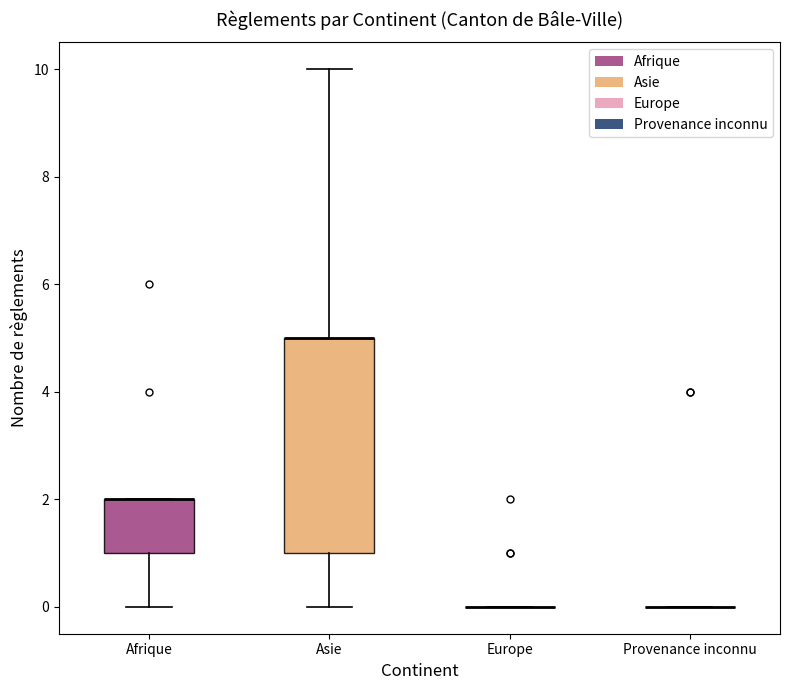

Reading left to right, transcribe this box plot: for each box, give where its median line is, the range the box spans, and where its two whiskers end, as read against the y-axis. The values are not printed on the chart, so give them approximately, as read against the axis.

Afrique: median 2 (drawn on the box's upper edge), box 1 to 2, whiskers 0 to 2
Asie: median 5 (drawn on the box's upper edge), box 1 to 5, whiskers 0 to 10
Europe: box collapsed to a line at 0, whiskers 0 to 0
Provenance inconnu: box collapsed to a line at 0, whiskers 0 to 0